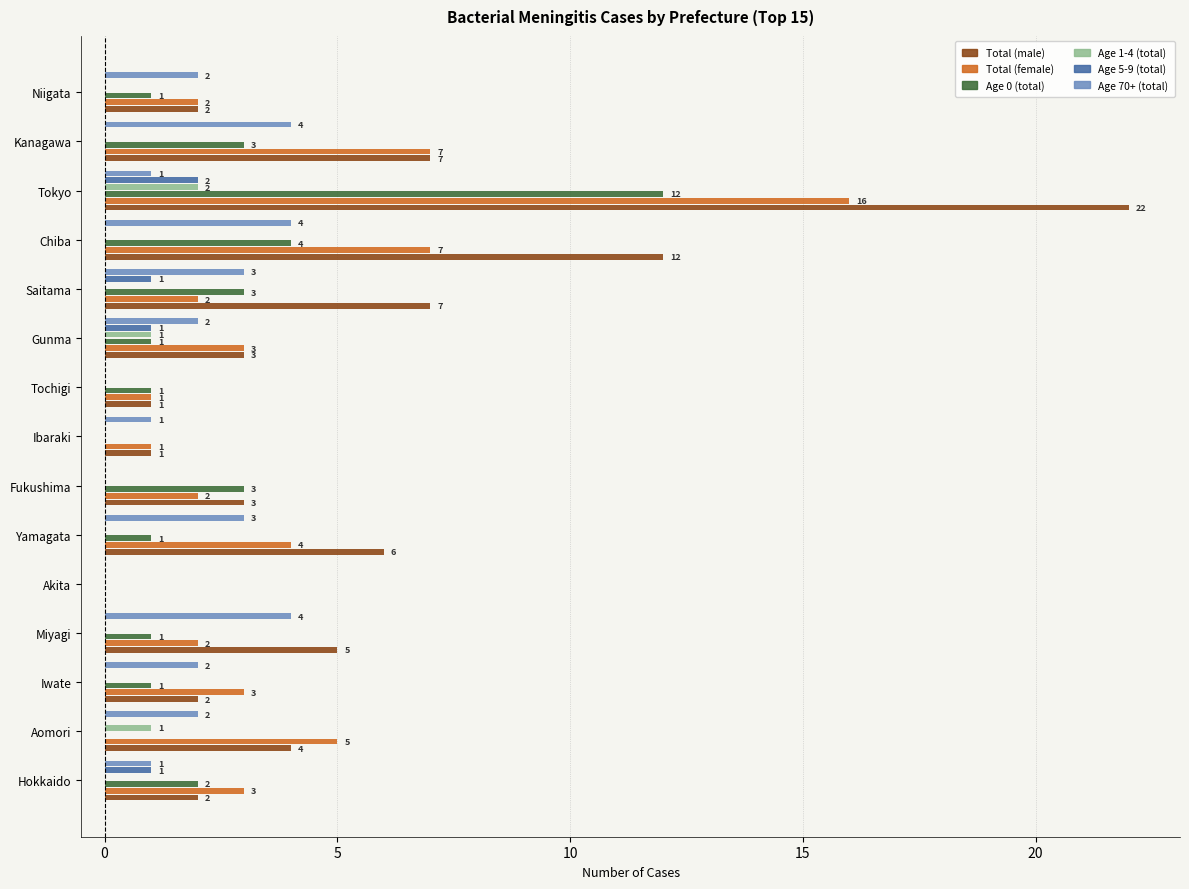

True or false: Total (female) has a value of 7 at Yamagata.

False